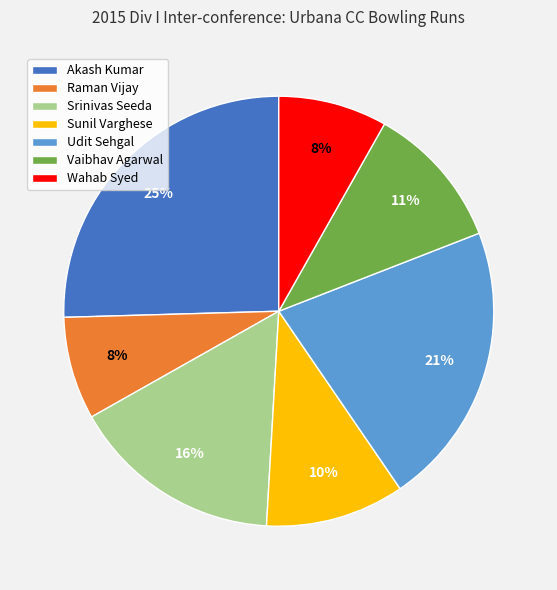

Combined, do Raman Vijay and Sunil Varghese account for over 50%?

No